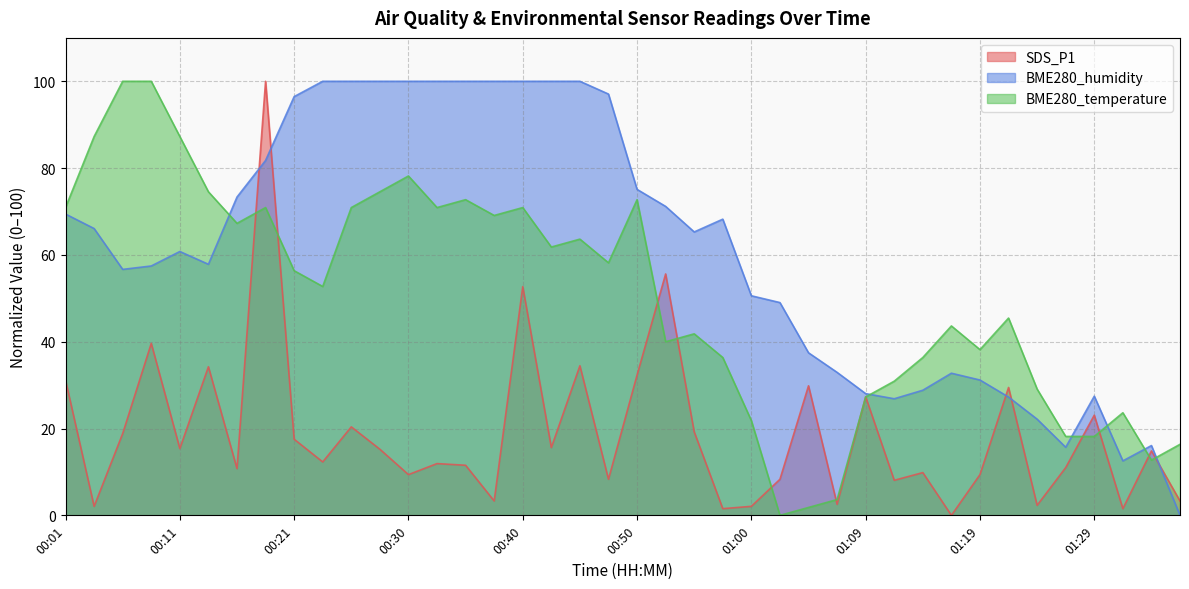

Reading left to right, what are all the values shown in this chart?

SDS_P1: 31.2	2.1	18.8	39.6	15.4	34.2	10.8	100.0	17.5	12.3	20.4	15.2	9.4	11.9	11.5	3.3	52.7	15.6	34.5	8.3	32.3	55.6	19.2	1.5	2.1	8.3	29.8	2.5	27.3	8.1	9.8	0.0	9.4	29.5	2.3	11.0	23.1	1.5	14.8	3.3
BME280_humidity: 69.4	66.1	56.7	57.5	60.8	57.8	73.3	81.8	96.5	100.0	100.0	100.0	100.0	100.0	100.0	100.0	100.0	100.0	100.0	97.1	75.1	71.2	65.3	68.2	50.6	49.0	37.5	32.9	28.0	26.9	28.8	32.7	31.2	27.3	22.2	15.7	27.5	12.5	16.1	0.0
BME280_temperature: 70.9	87.3	100.0	100.0	87.3	74.5	67.3	70.9	56.4	52.7	70.9	74.5	78.2	70.9	72.7	69.1	70.9	61.8	63.6	58.2	72.7	40.0	41.8	36.4	21.8	0.0	1.8	3.6	27.3	30.9	36.4	43.6	38.2	45.5	29.1	18.2	18.2	23.6	12.7	16.4